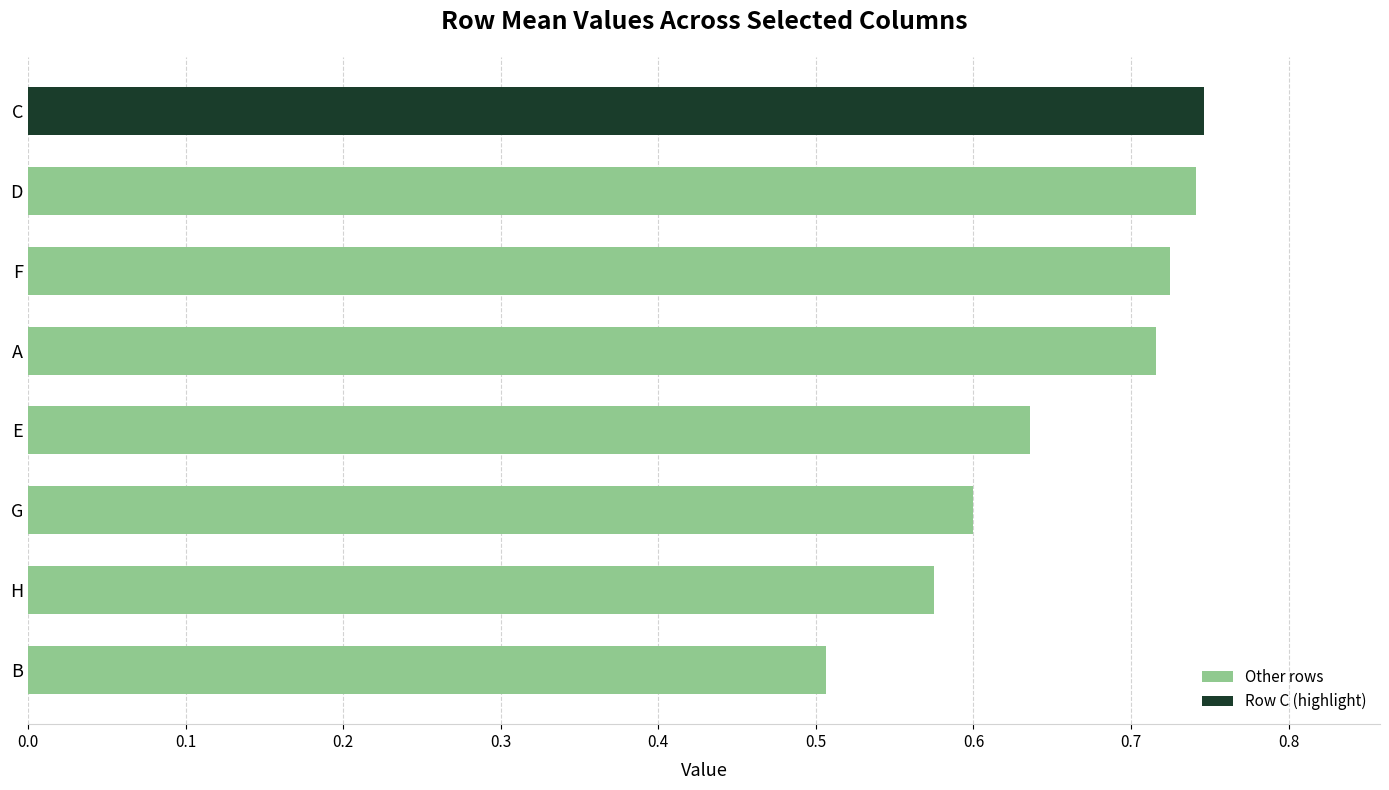

What is the sum of the values at F and E?

1.4